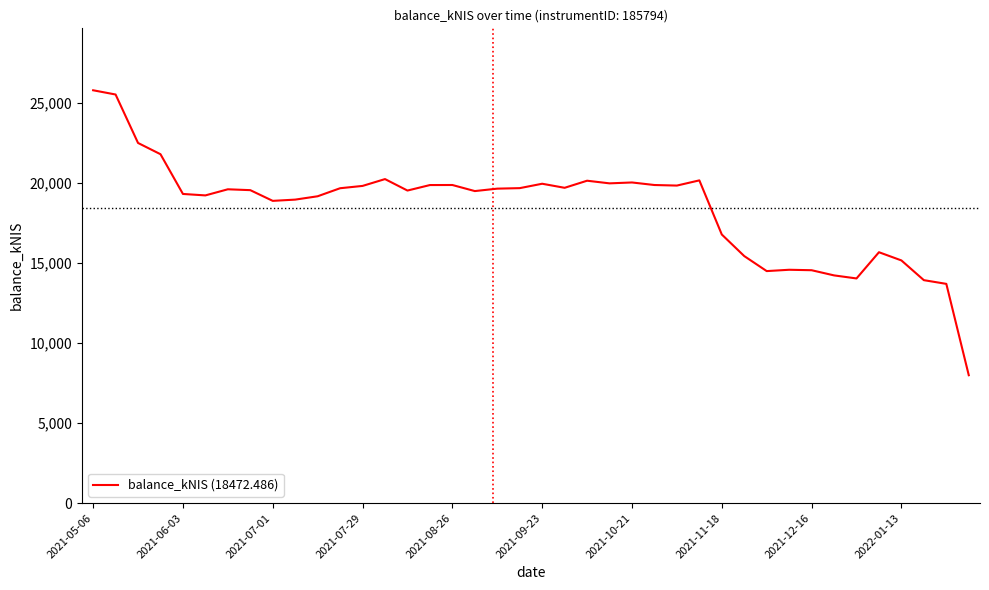

What is the difference between the maximum and minimum values?

17811.7